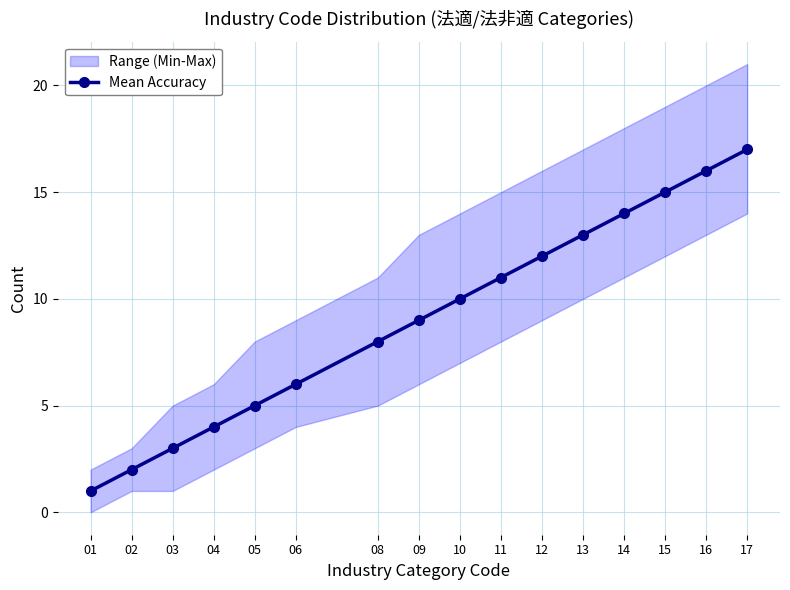

How many values exceed 10?

7